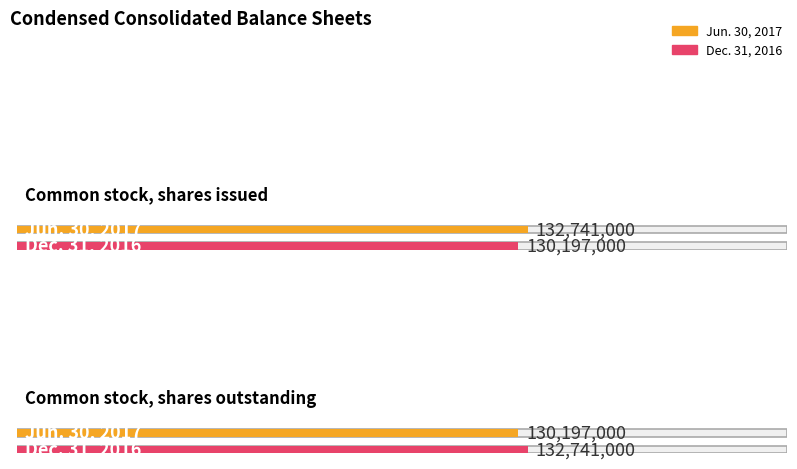

What is the difference between the maximum and minimum values in the Dec. 31, 2016 series?

2544000